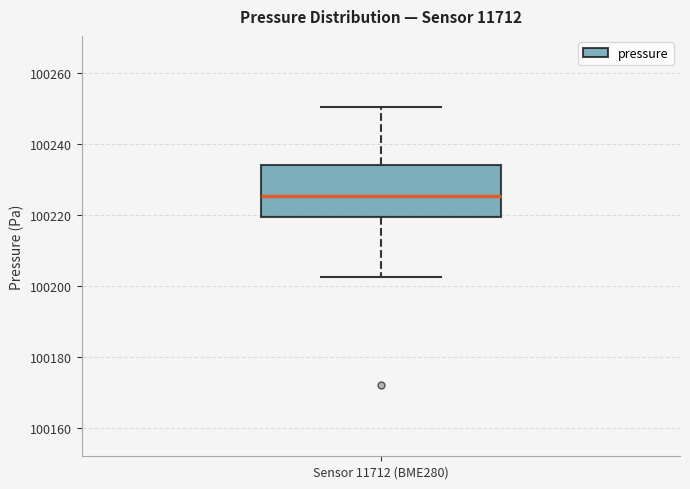

Where does the upper whisker of the box for Sensor 11712 (BME280) end on the y-axis? The values are not printed on the chart, so give them approximately, as read against the axis.

100250